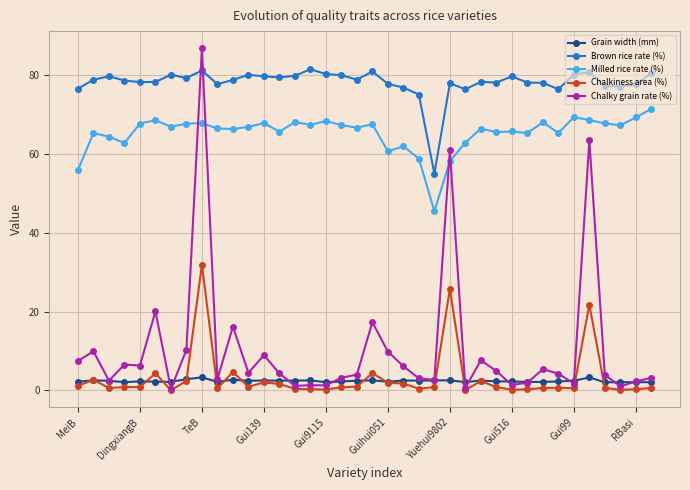

How many lines are shown in the chart?

5